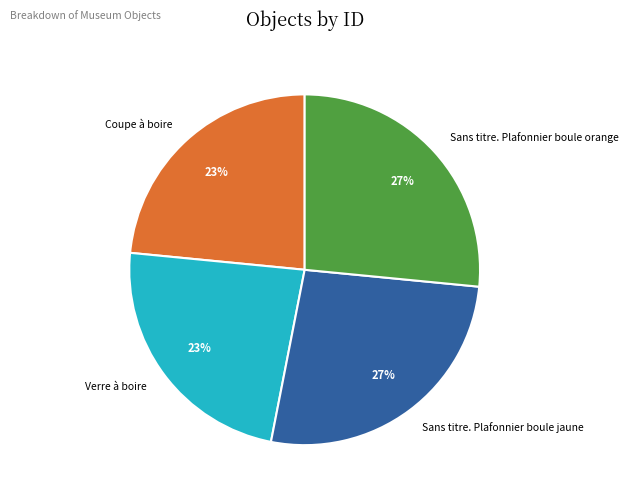

What percentage is the Verre à boire slice, to the nearest percent?

23%